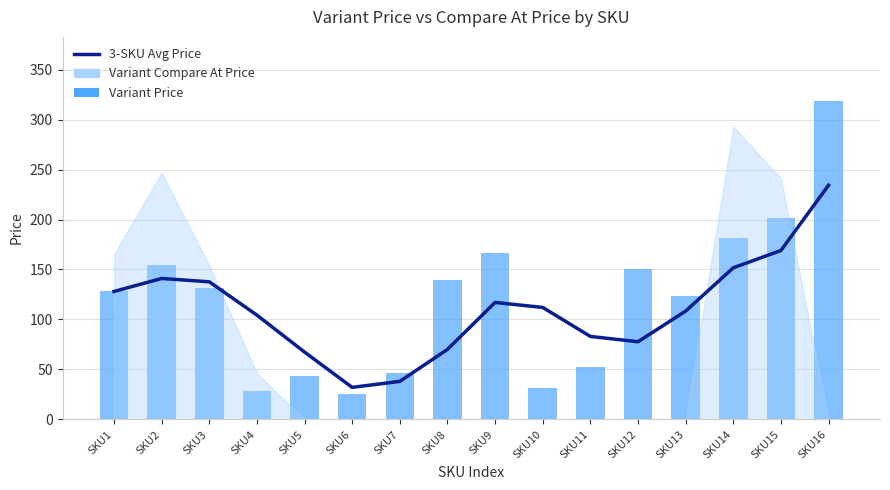

What value does the Variant Price series have at SKU7?

46.0